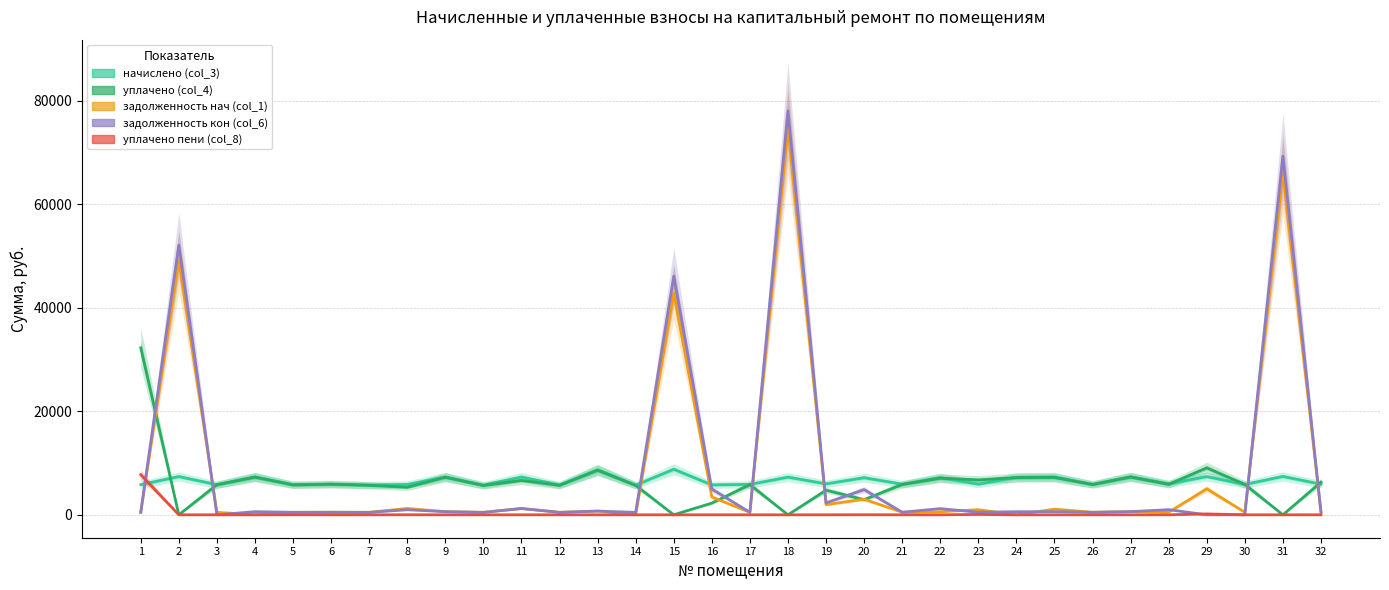

What is the value of the начислено (col_3) point at the 1st from the left?

5834.2